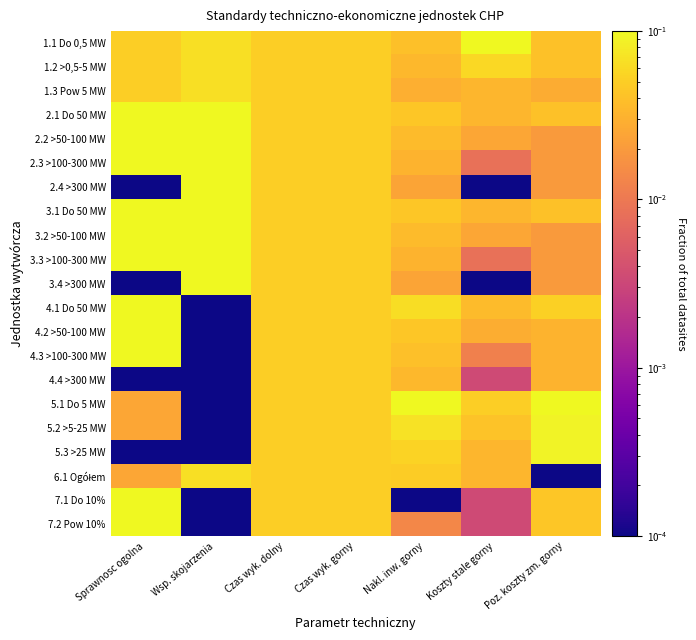

At which category is the sum across all series the highest?

Sprawnosc ogolna